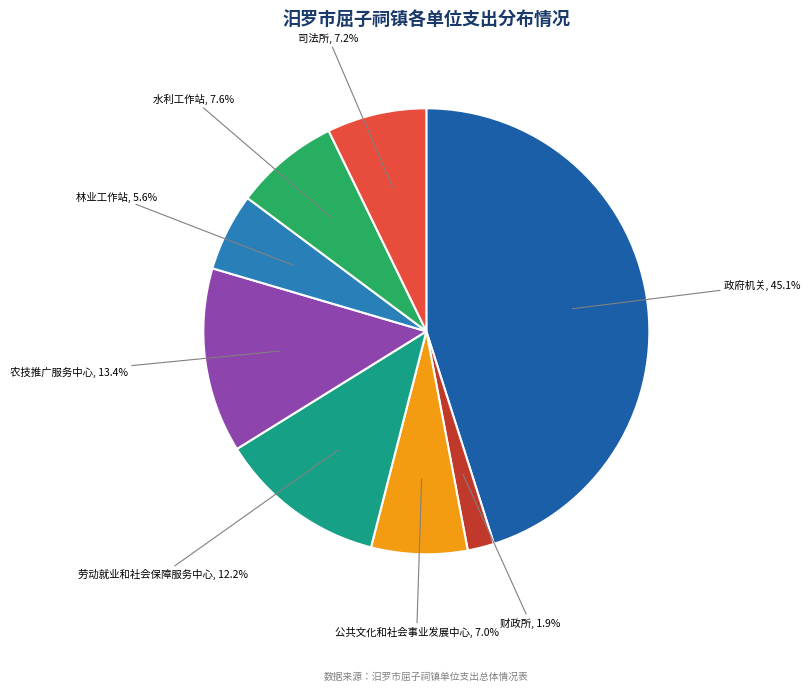

Is there any slice that represents more than half of the pie?

No